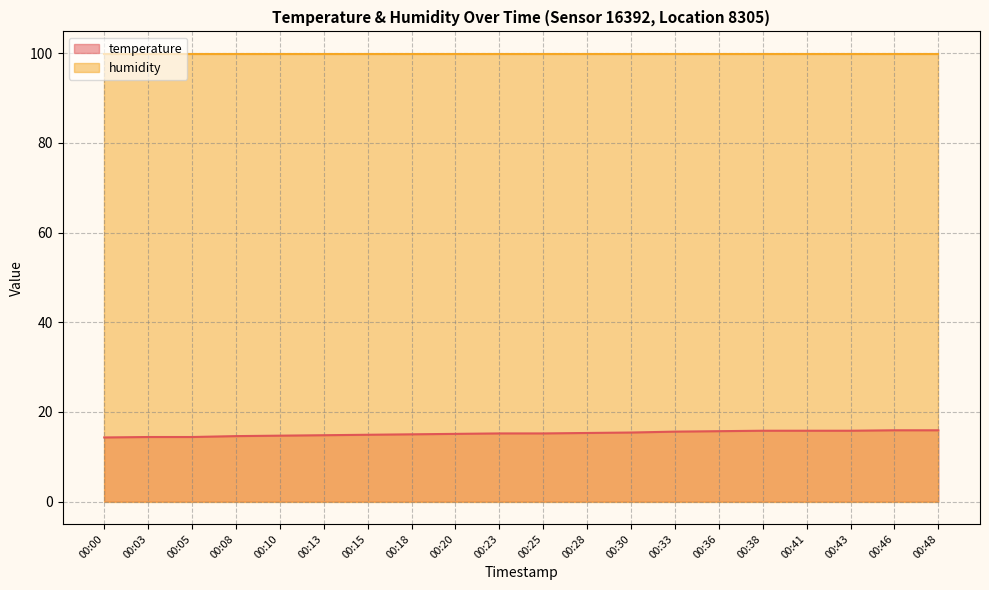

What is the smallest value displayed?

14.3